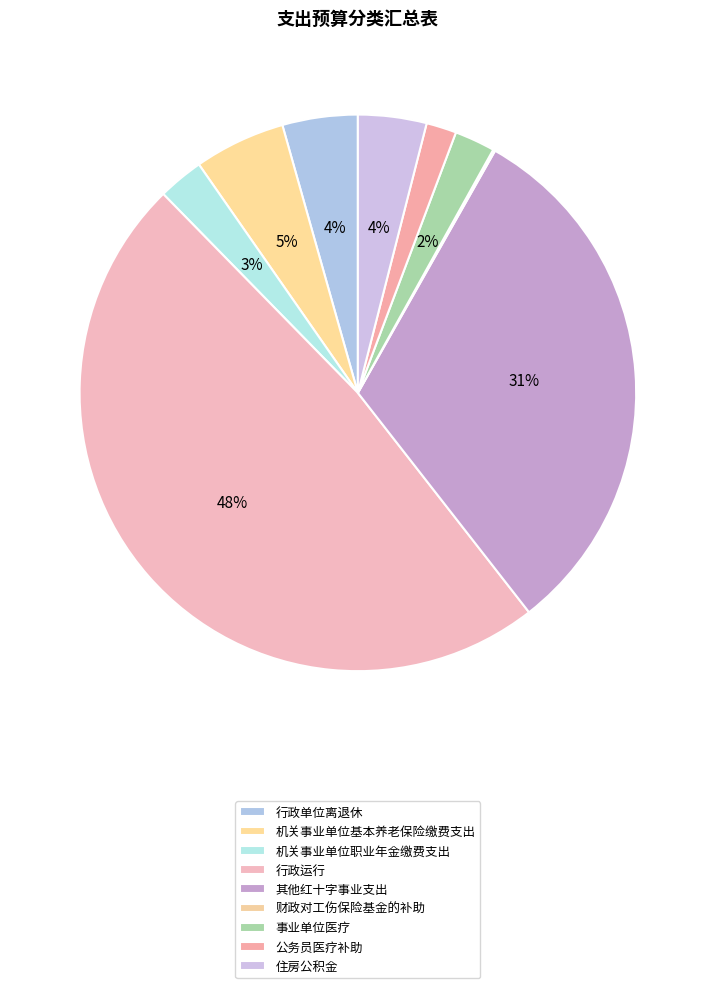

The 财政对工伤保险基金的补助 slice represents 0% of the pie. True or false?

True